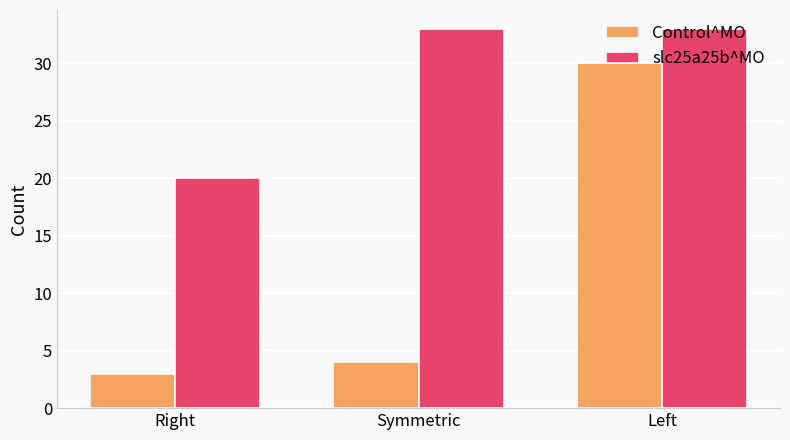

What is the greatest value displayed?

33